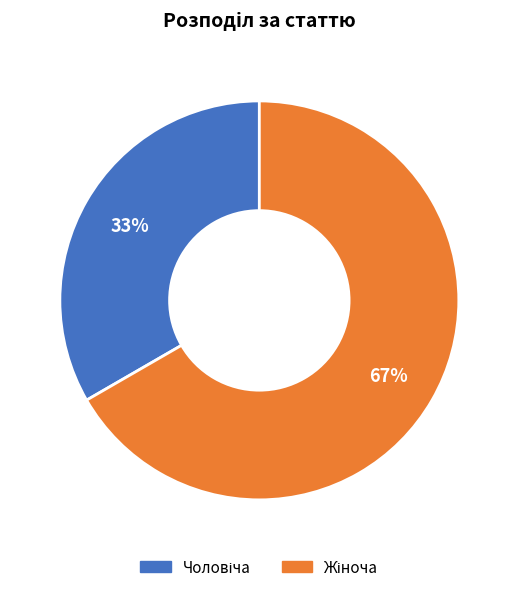

Does any single category account for the majority?

Yes